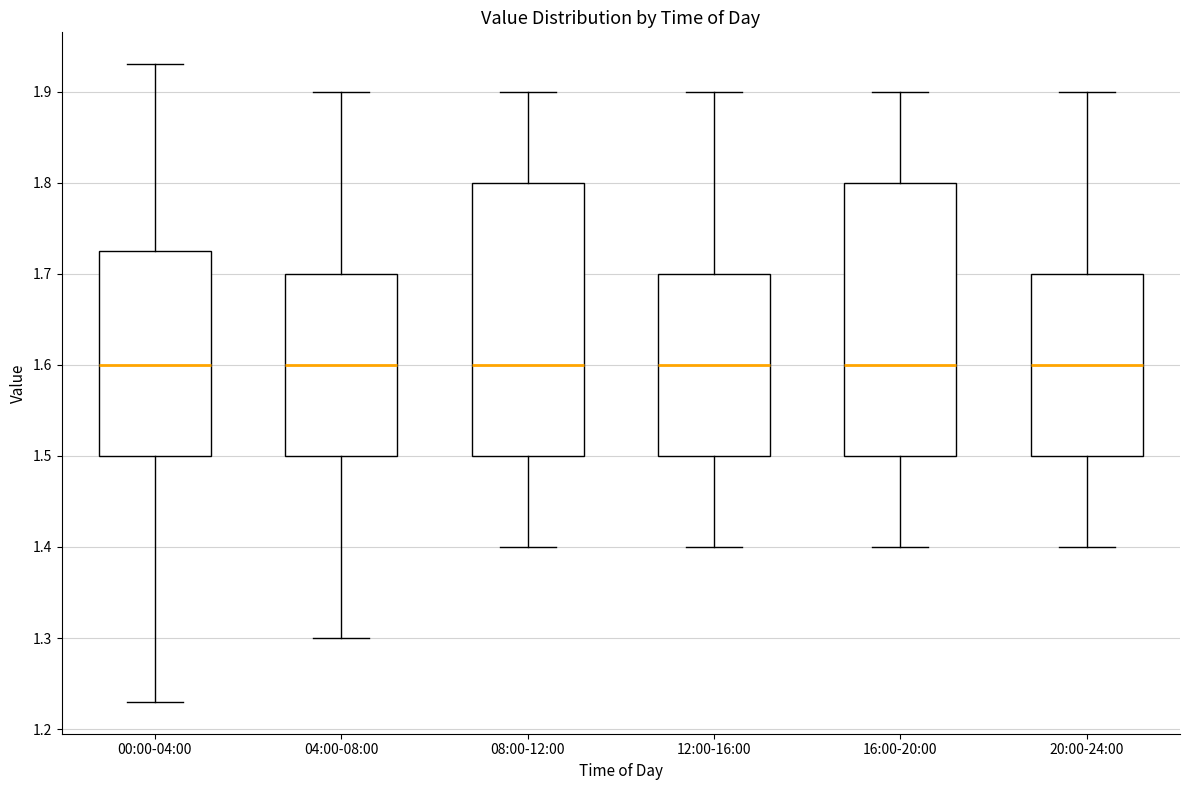

Where is the upper edge of the box for 04:00-08:00 on the y-axis? The values are not printed on the chart, so give them approximately, as read against the axis.

1.70